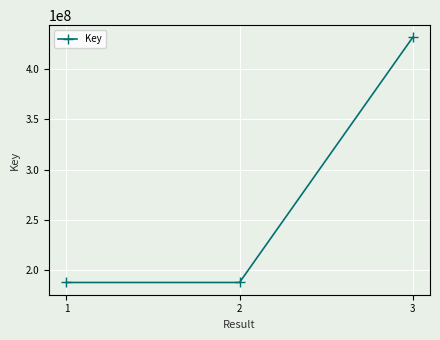

What is the sum of the values at 3 and 2?

619313599